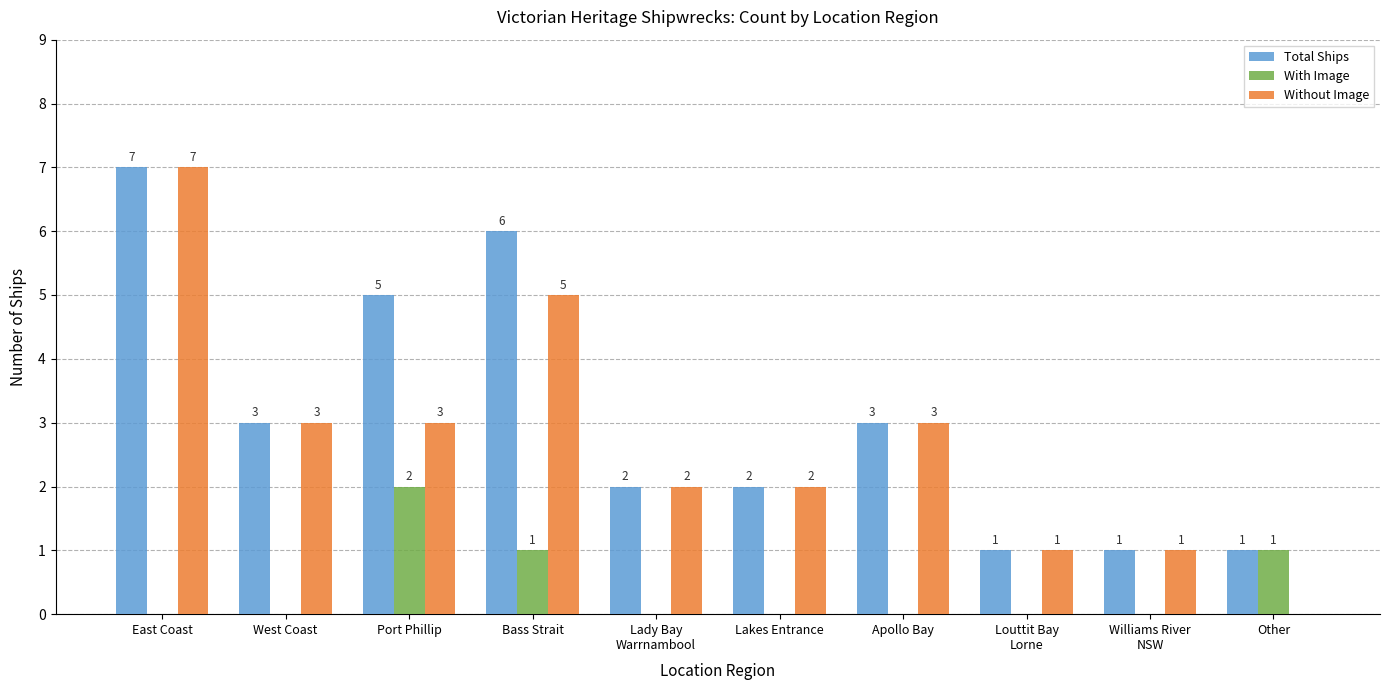

The With Image series shows -1 at Williams River
NSW. True or false?

False